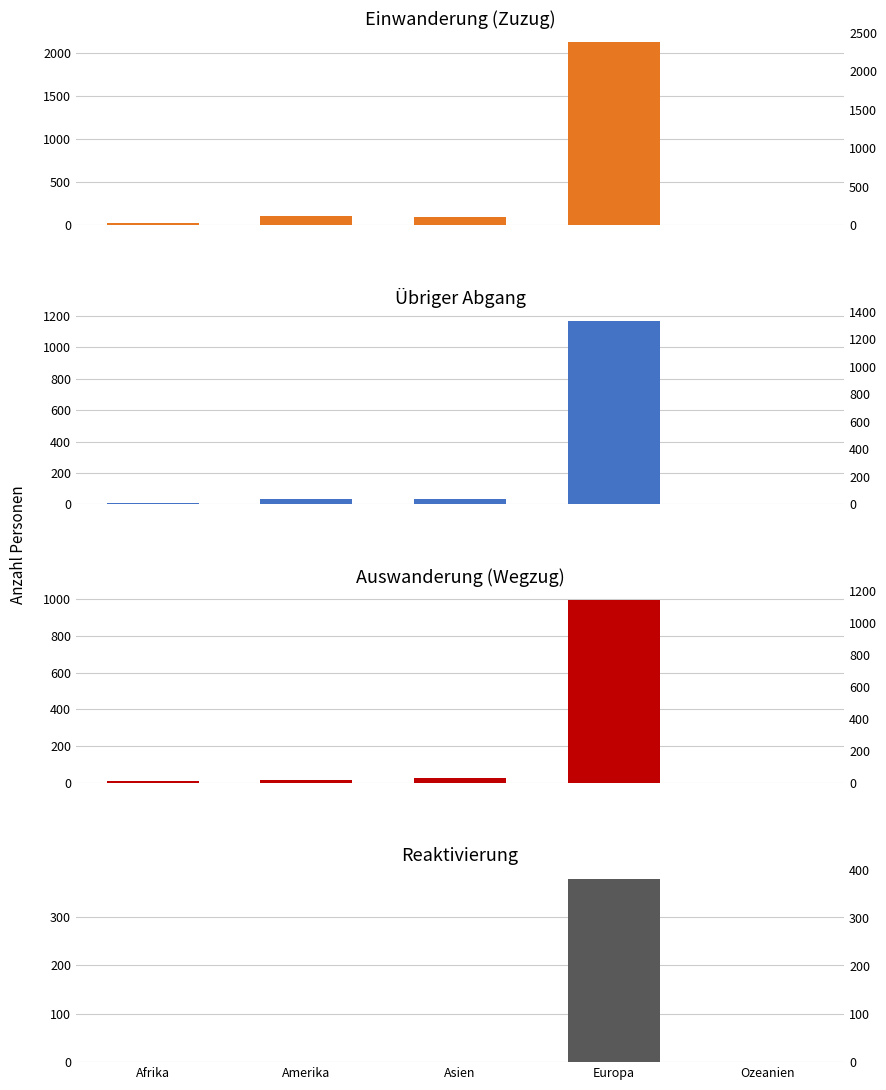

What are all the series names shown in the legend?

Einwanderung (Zuzug), Übriger Abgang, Auswanderung (Wegzug), Reaktivierung